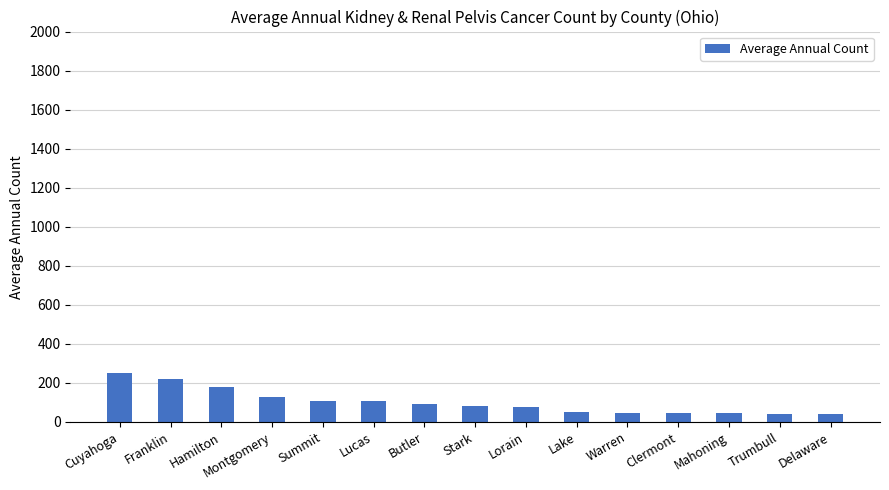

What is the minimum value shown in the chart?

39